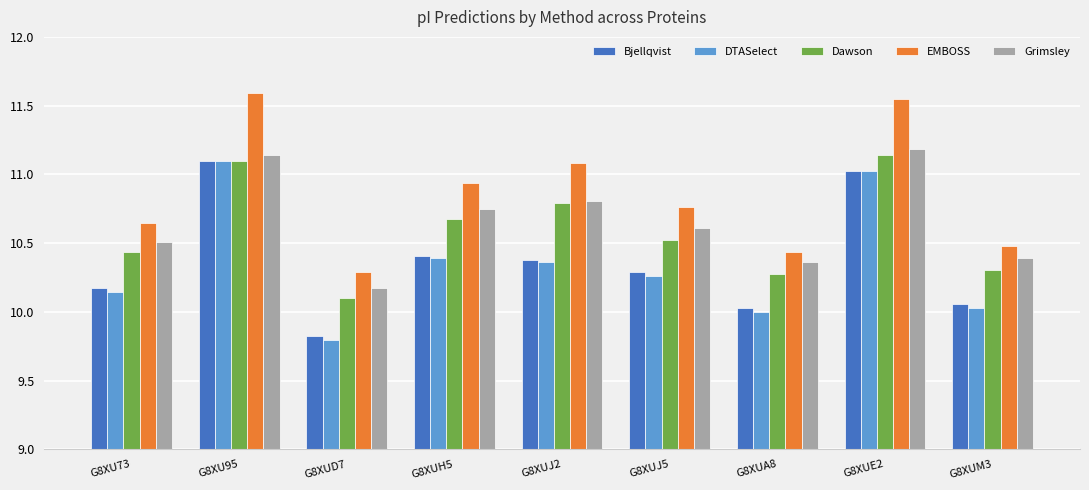

Rank the series at G8XUJ5 from lowest to highest value.

DTASelect, Bjellqvist, Dawson, Grimsley, EMBOSS